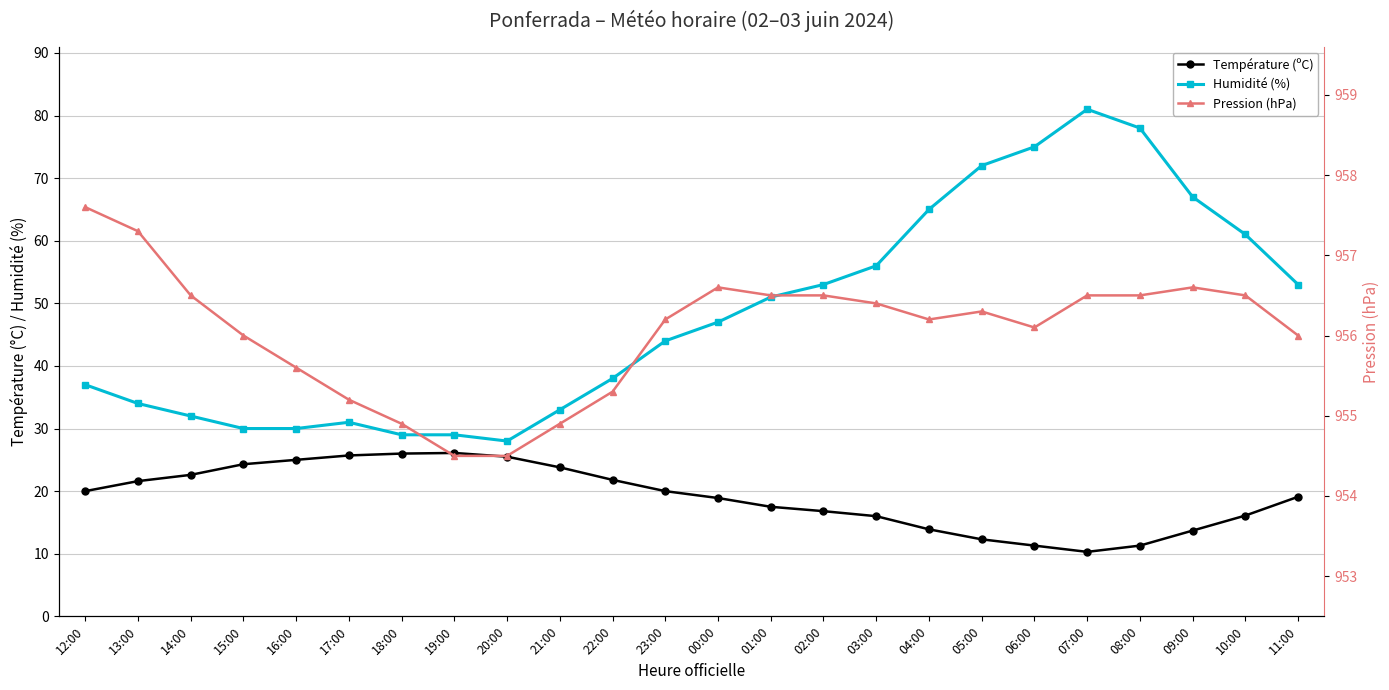

What is the spread (max minus min) of values at 09:00?

942.9